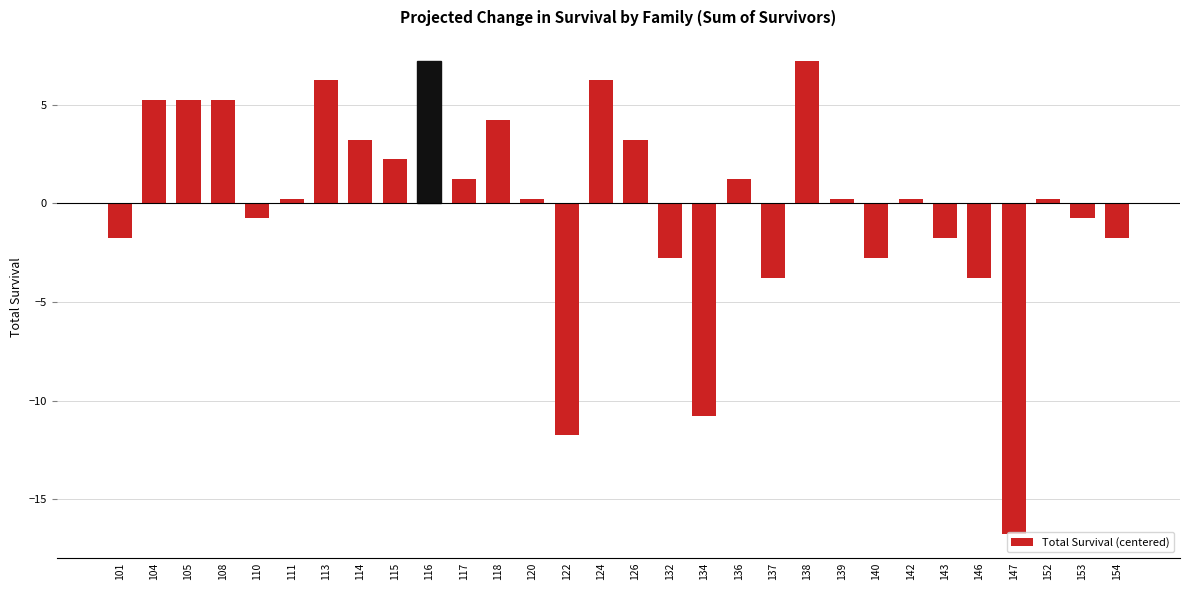

What is the value of the 23rd bar from the left?

-2.8